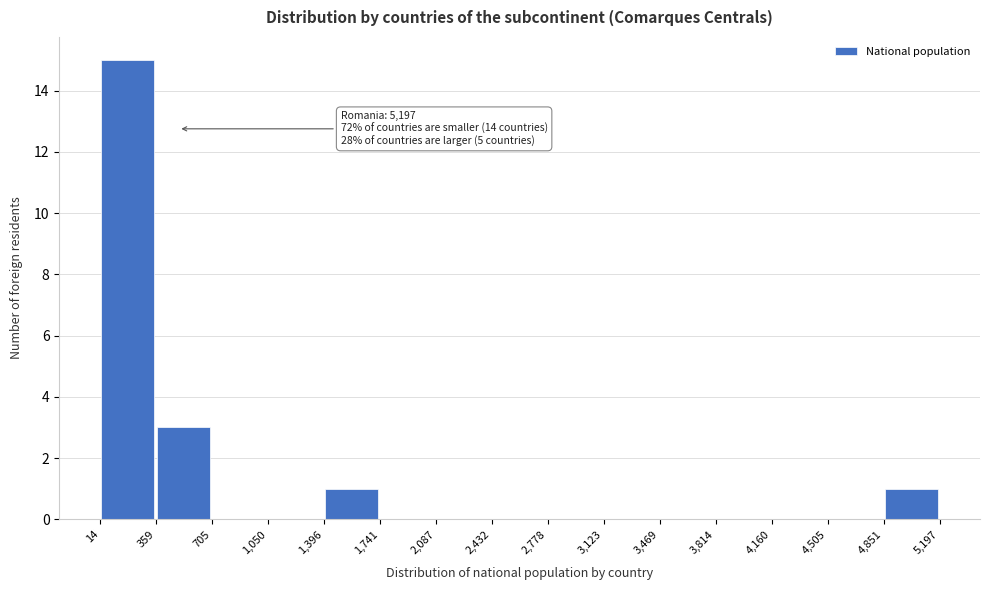

Over which range of the x-axis is the bar tallest?

14 to 359